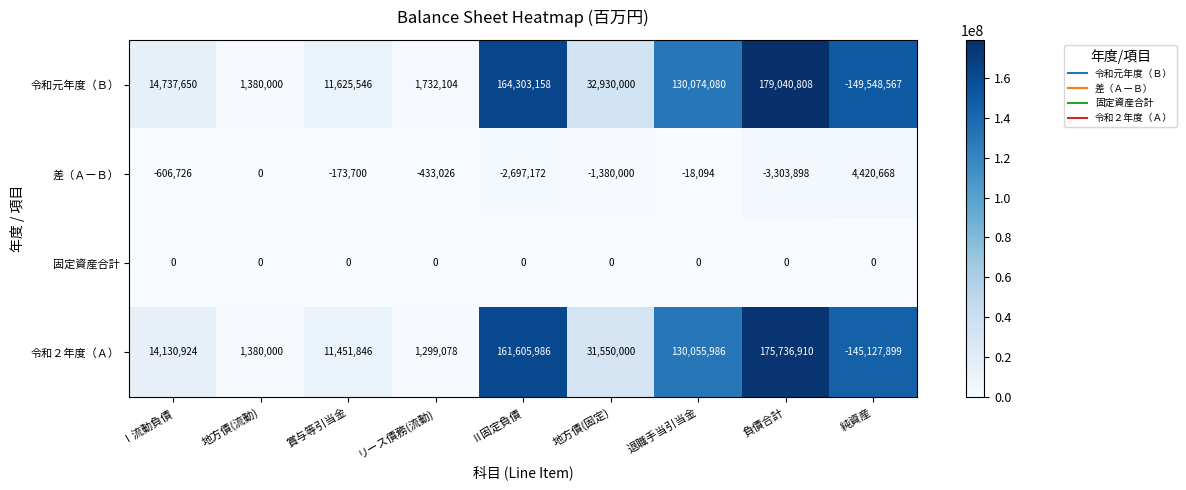

Which category has the highest value across all series?

負債合計